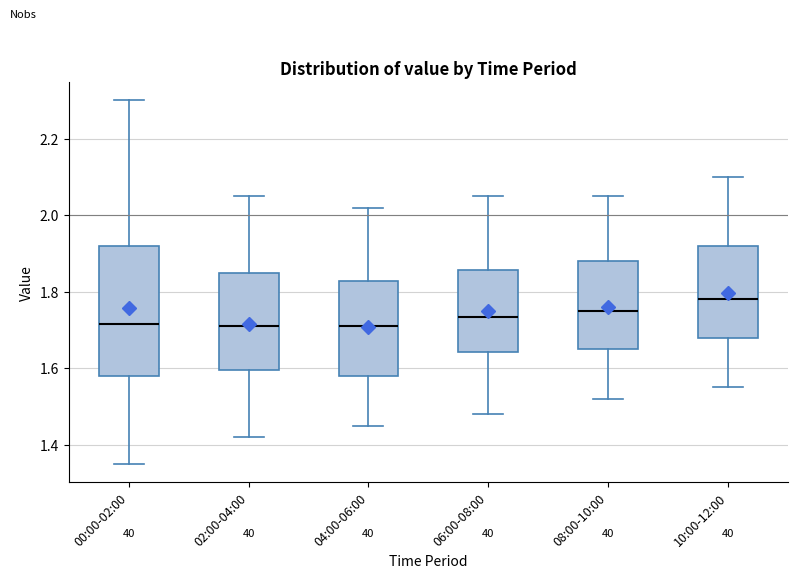

Where is the lower edge of the box for 00:00-02:00 on the y-axis? The values are not printed on the chart, so give them approximately, as read against the axis.

1.58